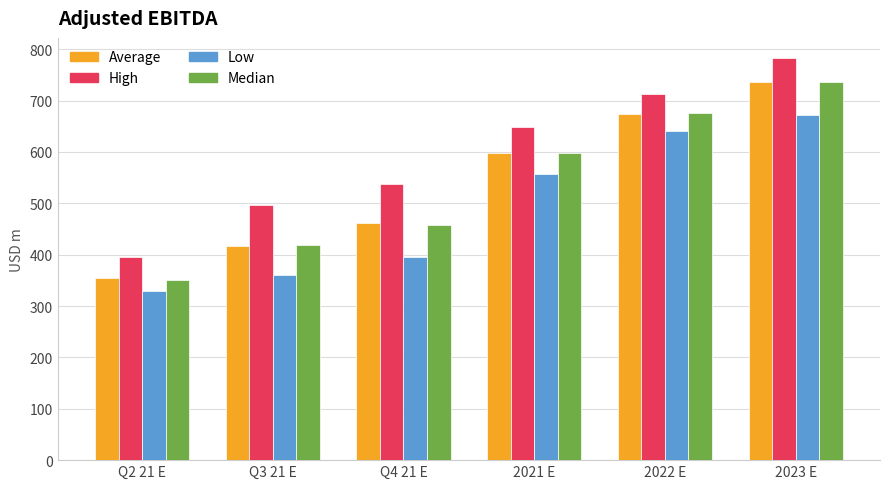

Reading right to left, what are all the values shown in this chart?

Average: 2023 E=736.3	2022 E=673.8	2021 E=598.5	Q4 21 E=462.6	Q3 21 E=417.8	Q2 21 E=355.1
High: 2023 E=783.0	2022 E=713.0	2021 E=649.0	Q4 21 E=538.0	Q3 21 E=496.0	Q2 21 E=395.0
Low: 2023 E=672.0	2022 E=641.0	2021 E=557.0	Q4 21 E=395.0	Q3 21 E=361.0	Q2 21 E=330.0
Median: 2023 E=736.0	2022 E=675.0	2021 E=599.0	Q4 21 E=457.0	Q3 21 E=419.0	Q2 21 E=351.0